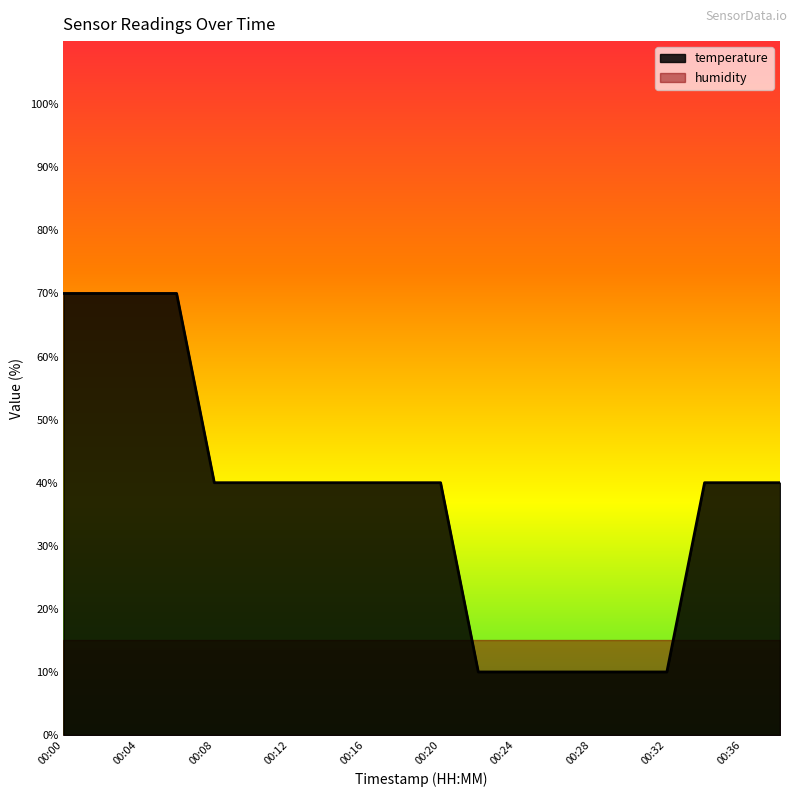

List the labels in order of value, smallest first.

00:22, 00:24, 00:26, 00:28, 00:30, 00:32, 00:08, 00:10, 00:12, 00:14, 00:16, 00:18, 00:20, 00:34, 00:36, 00:38, 00:00, 00:02, 00:04, 00:06